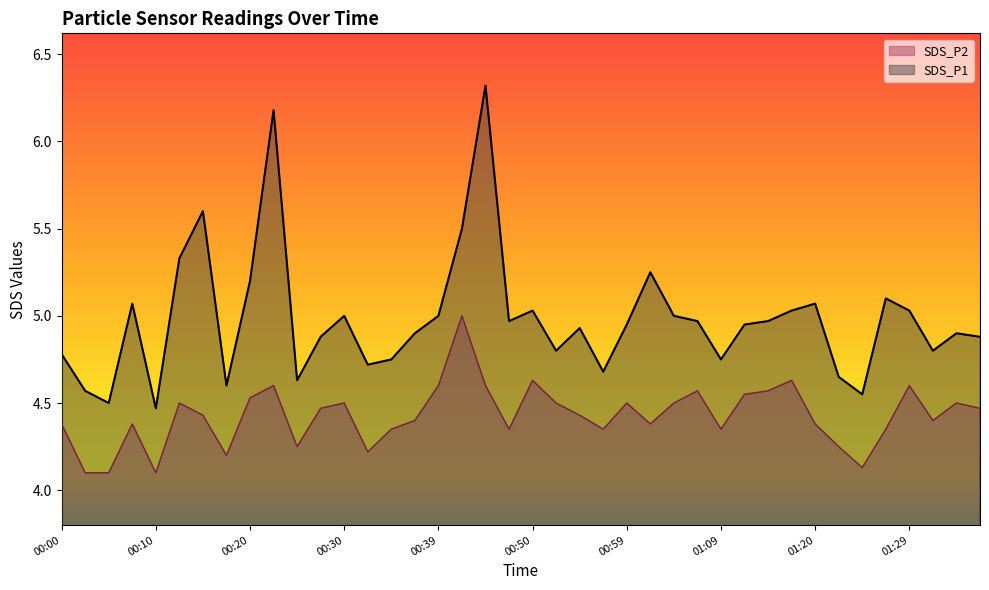

At which label does SDS_P1 reach its minimum?

00:10